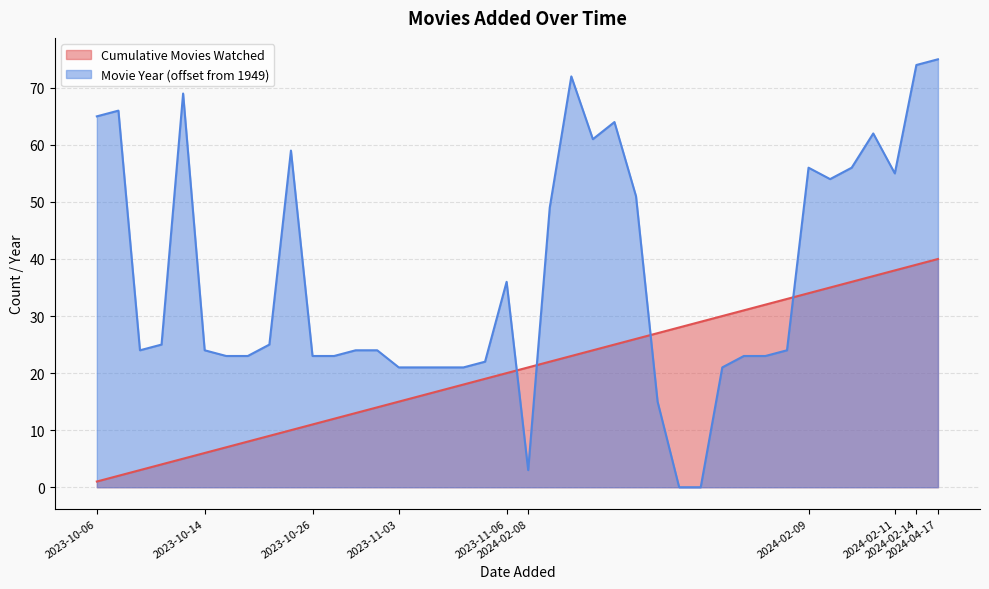

Which series has the widest spread of values?

Movie Year (offset from 1949)